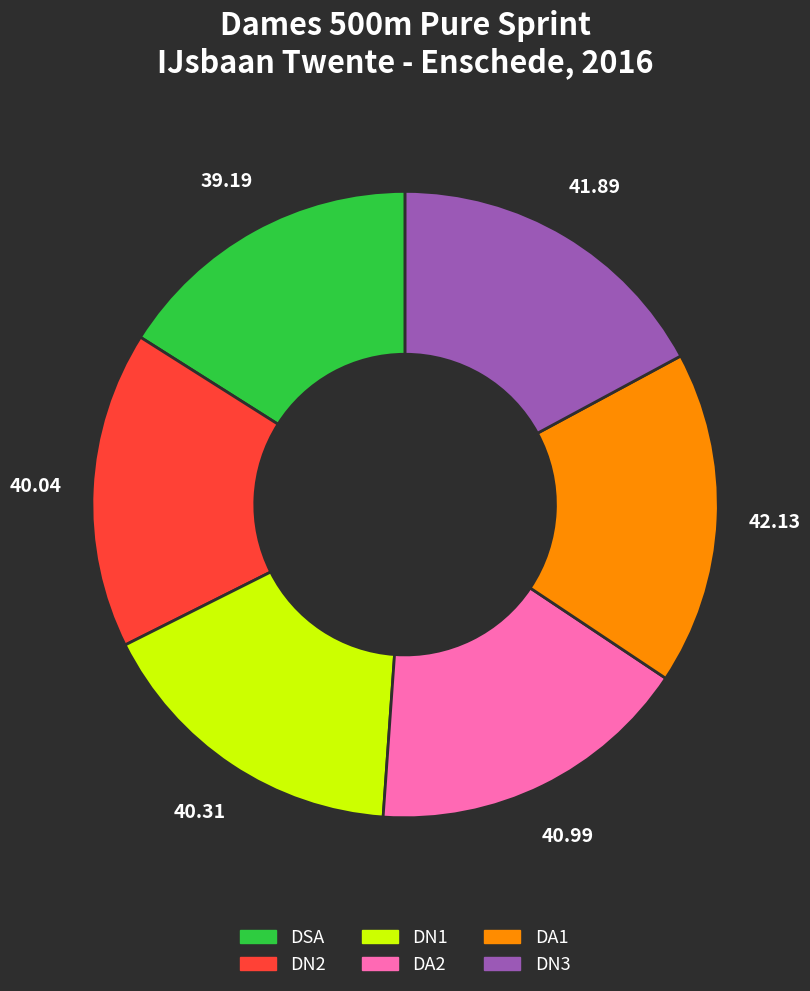

Which has a higher value, DN3 or DSA?

DN3